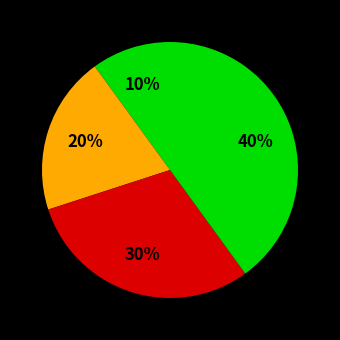

To the nearest percent, what is the average slice percentage?

25%